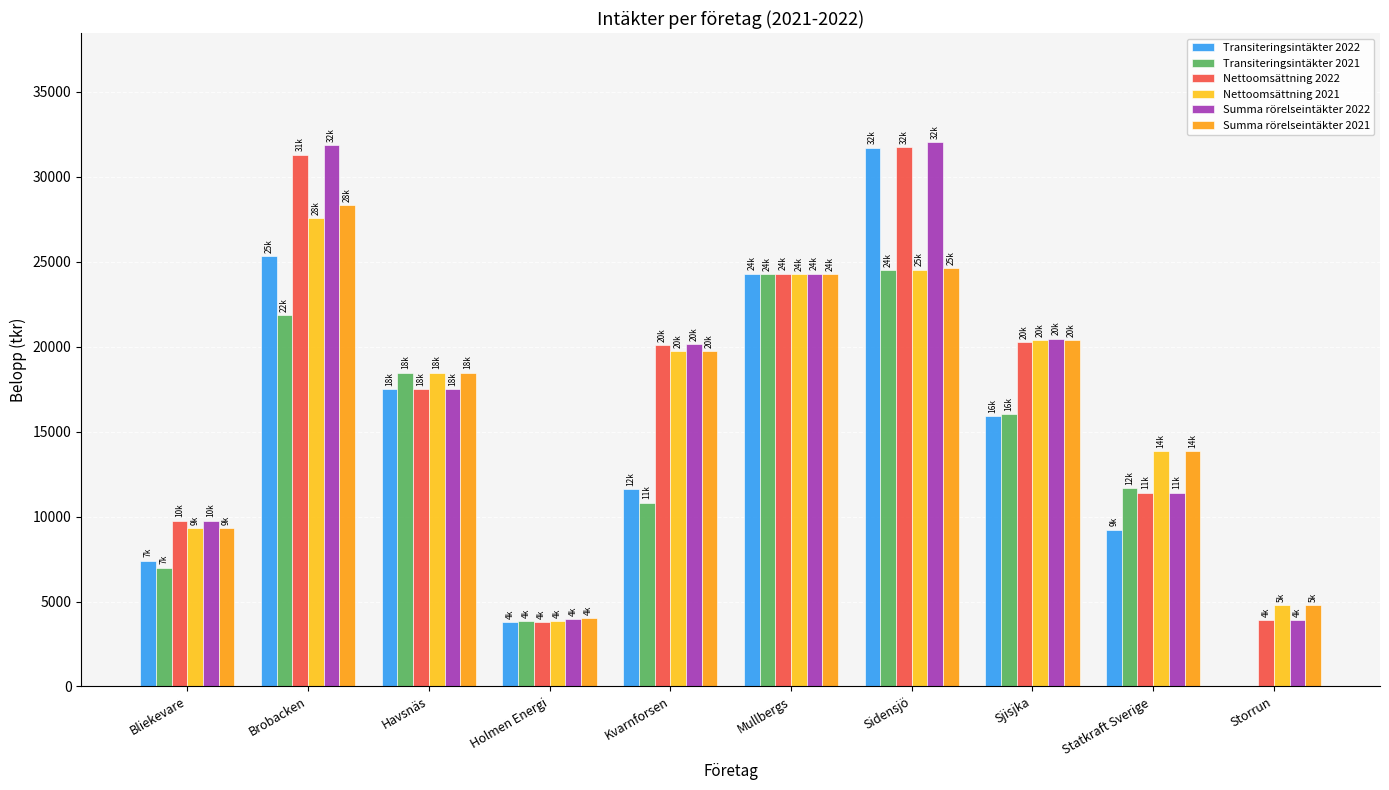

Between Sidensjö and Sjisjka, which series saw the biggest shift?

Transiteringsintäkter 2022